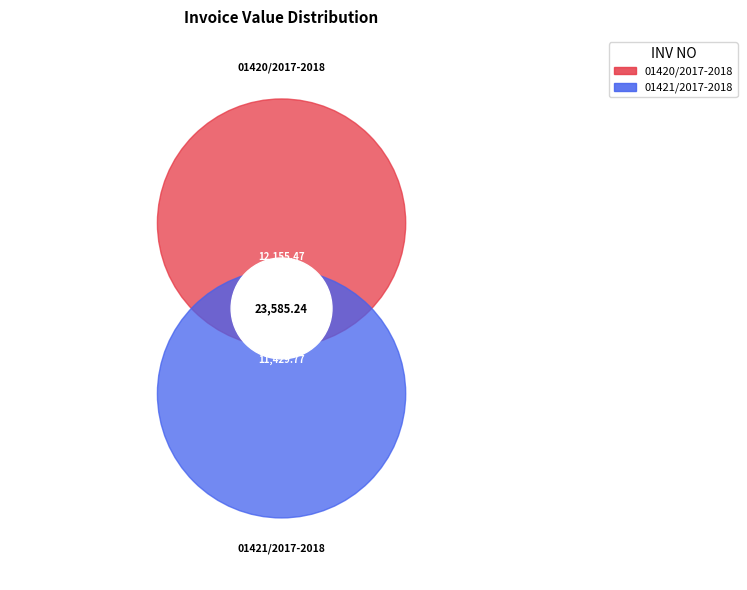

How much of the chart is everything except 01421/2017-2018?

51.5%